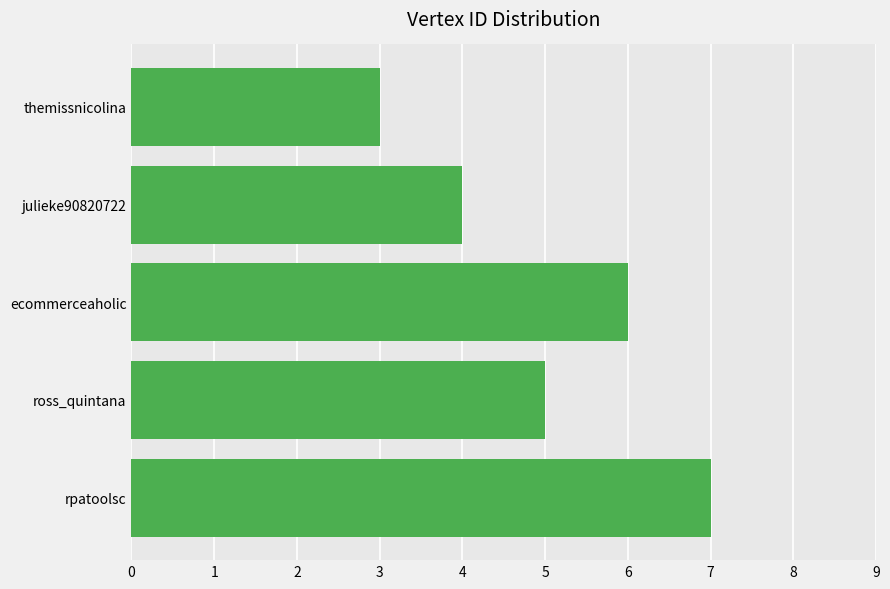

The value at themissnicolina is 1. True or false?

False